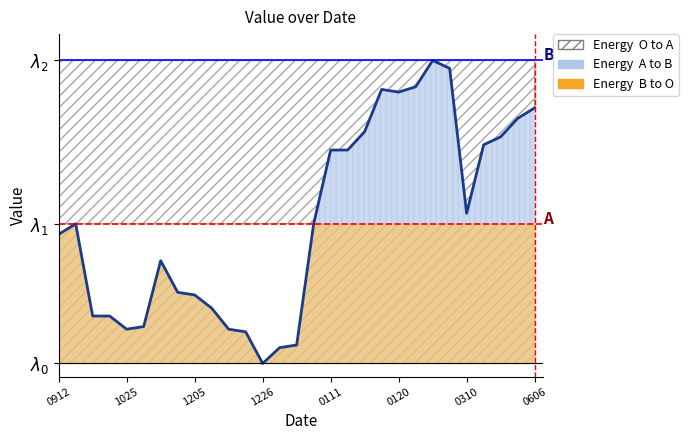

What is the difference between the second highest and minimum values?

112